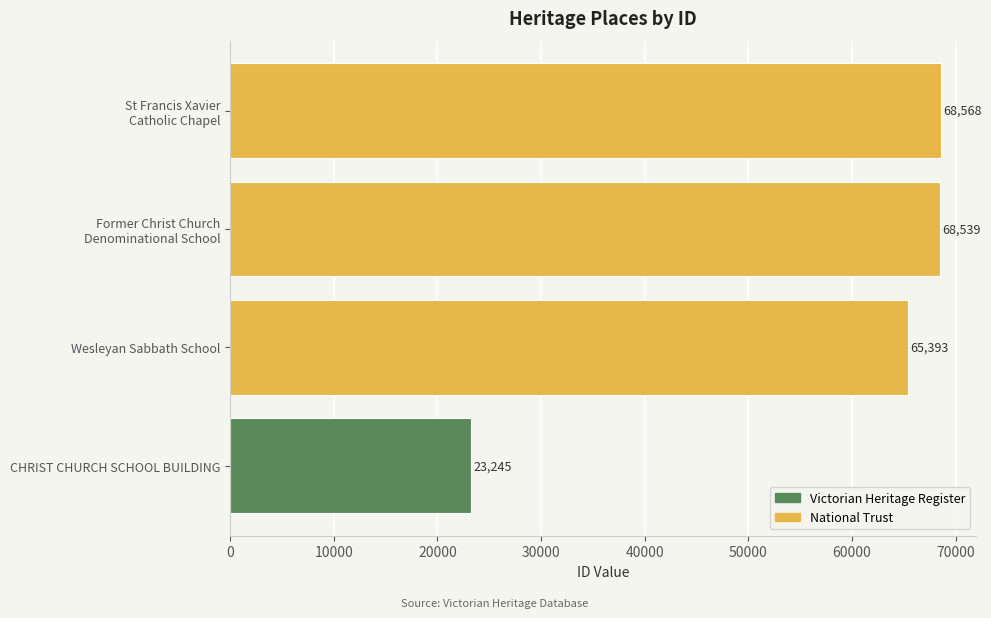

How many bars are there in total?

4